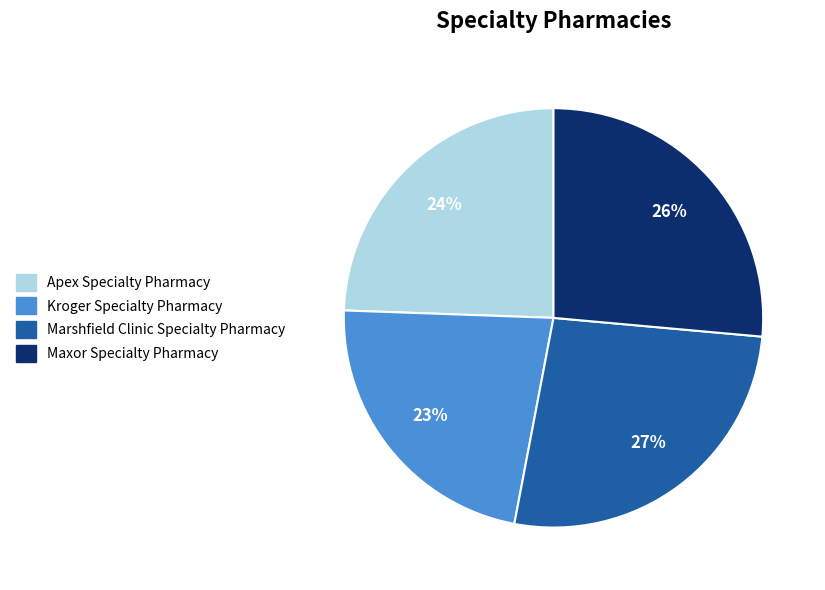

Does Marshfield Clinic Specialty Pharmacy represent more than half of the total?

No